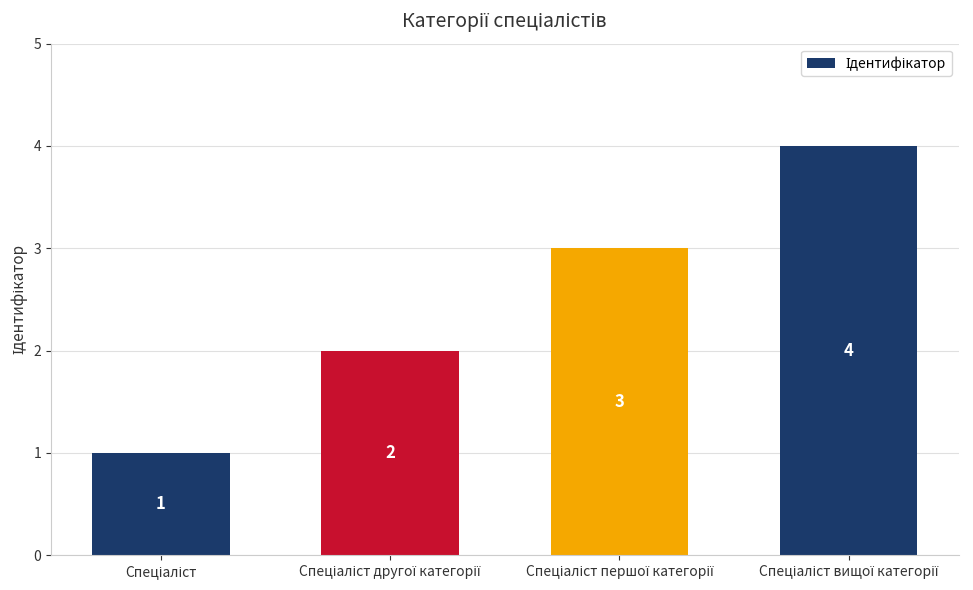

Count the values in the range 2 to 4.

3